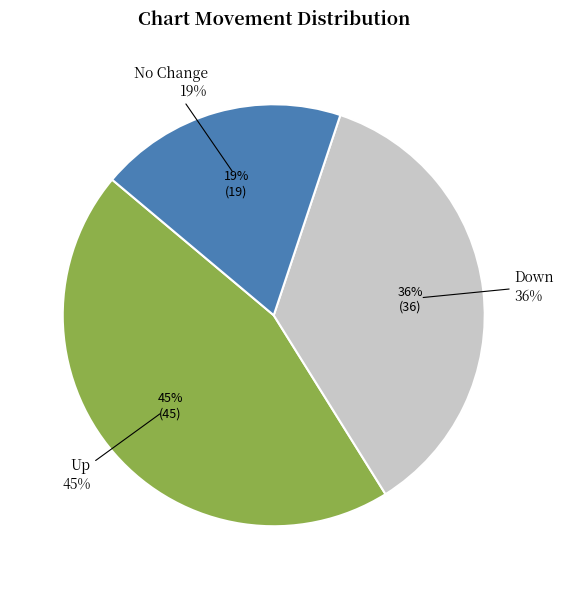

Which slice is the largest?

up